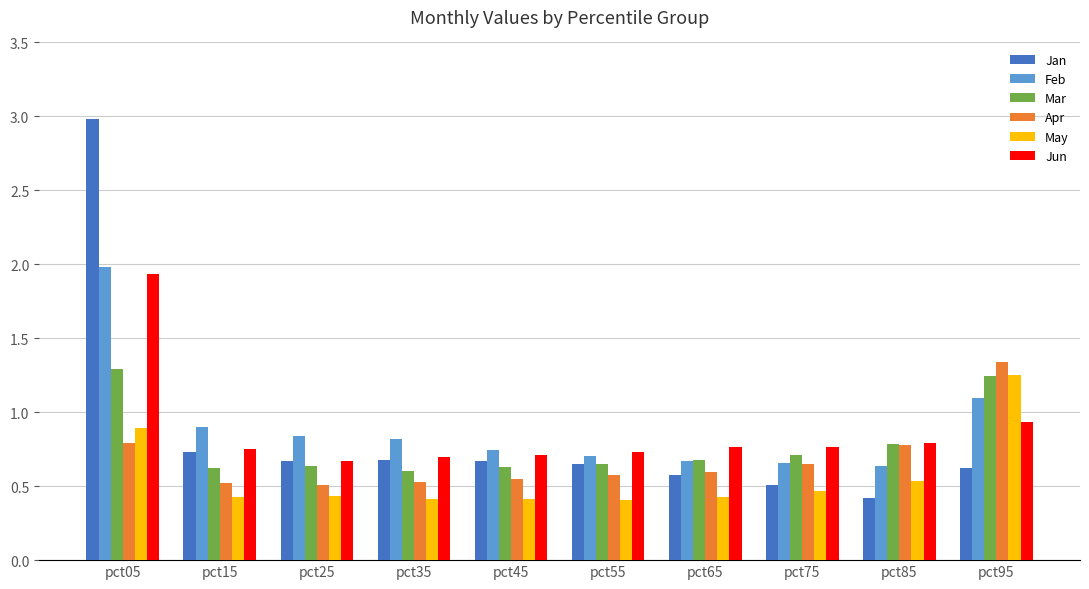

Which series has the widest spread of values?

Jan